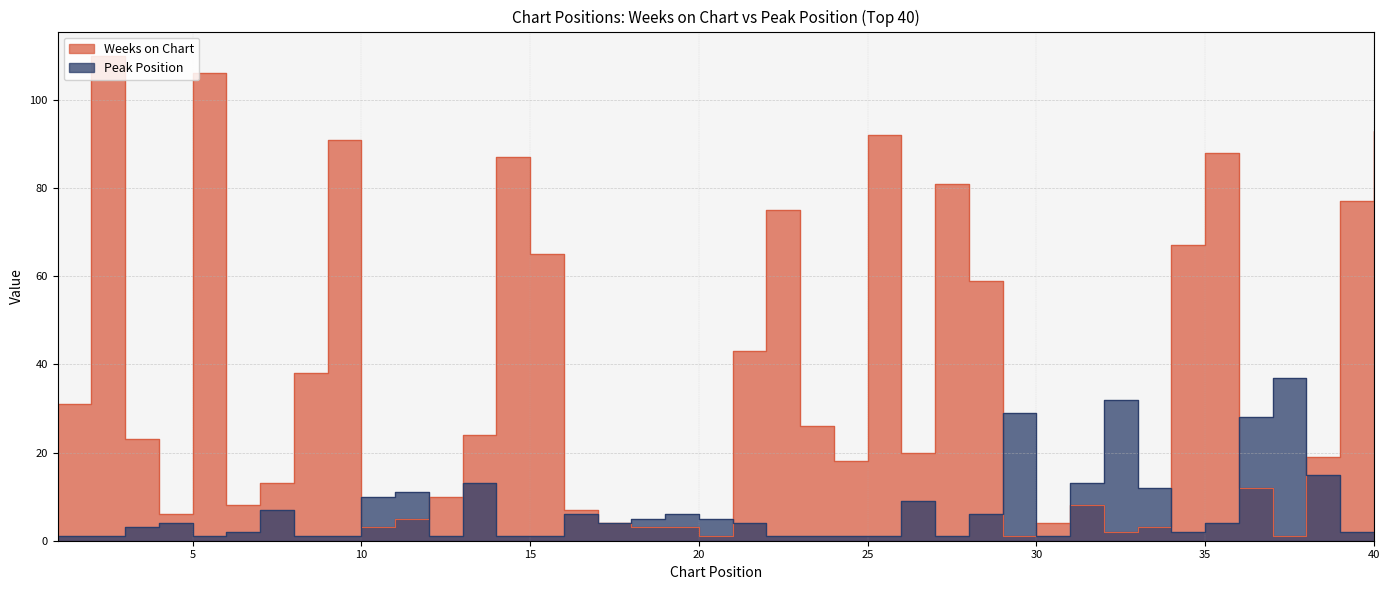

Which has a higher value, 19 or 28?

28